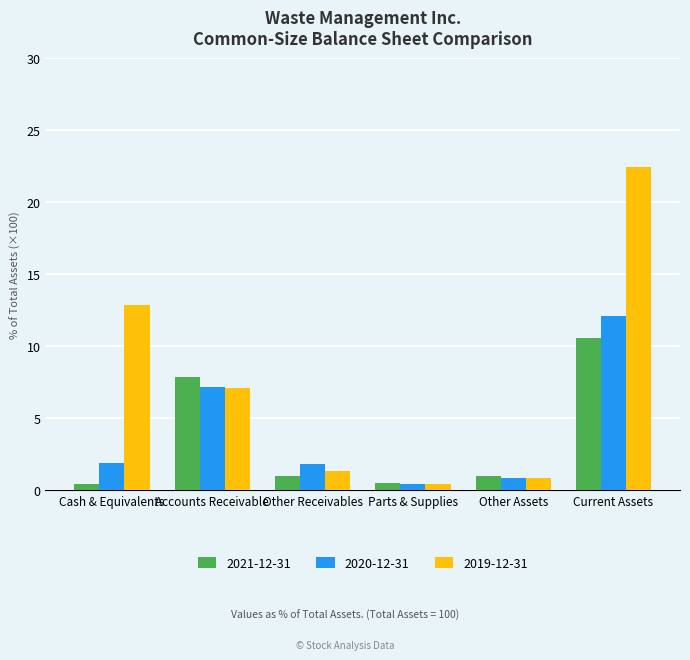

Which series has the largest range (max minus min)?

2019-12-31